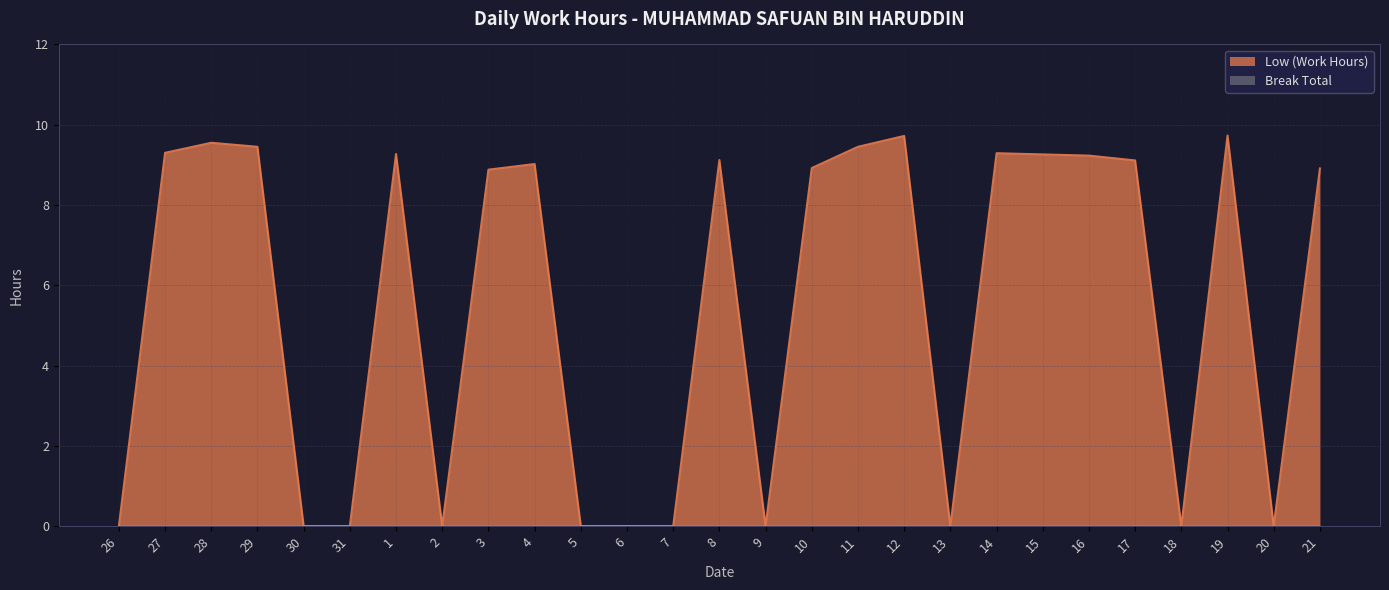

Which has a higher value, 8 or 20?

8